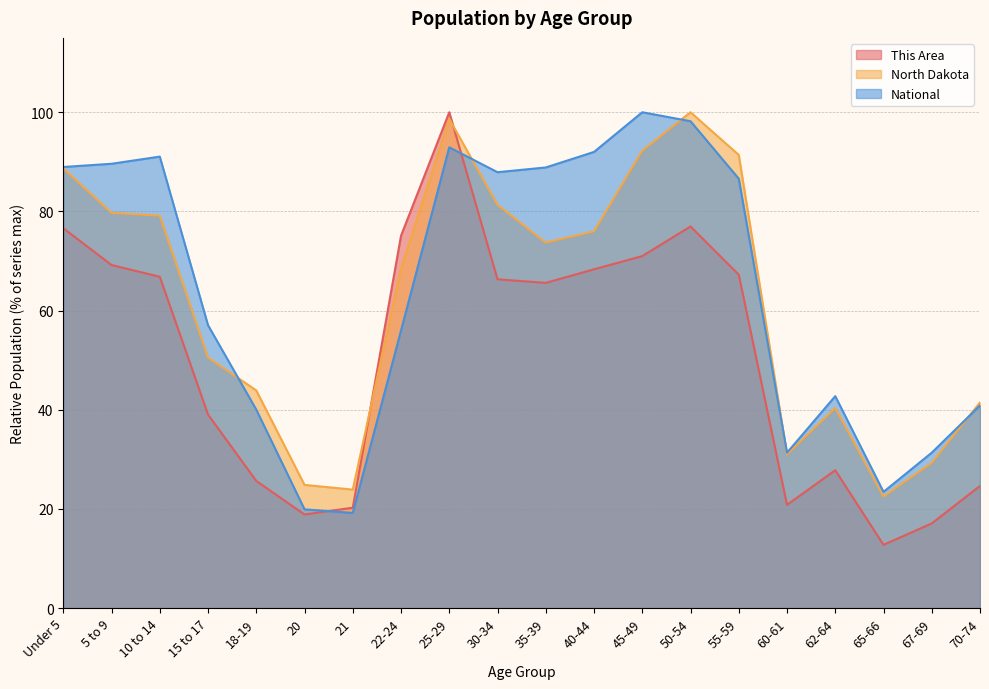

What is the difference between the National values at 62-64 and 15 to 17?

14.3